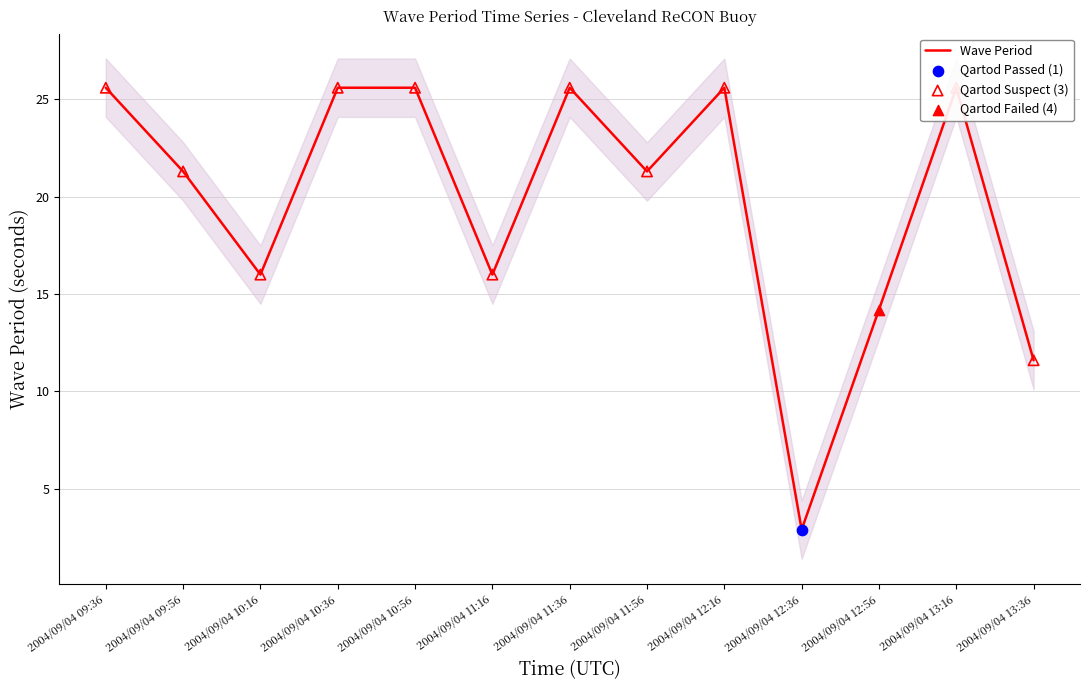

Approximately how many times larger is the value at 2004/09/04 09:56 compared to 2004/09/04 13:16?

0.8